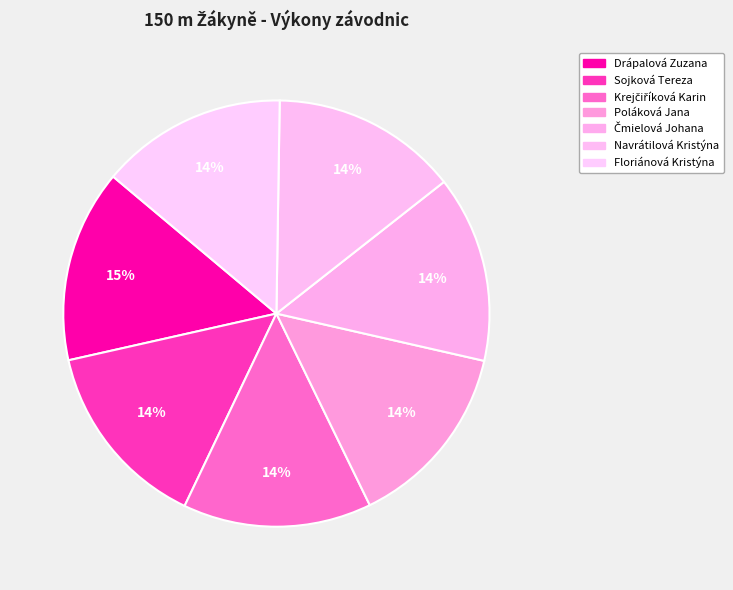

Count the number of slices in the pie.

7